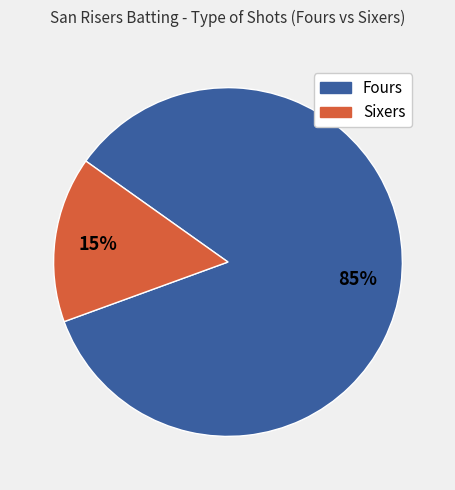

Count the number of slices in the pie.

2